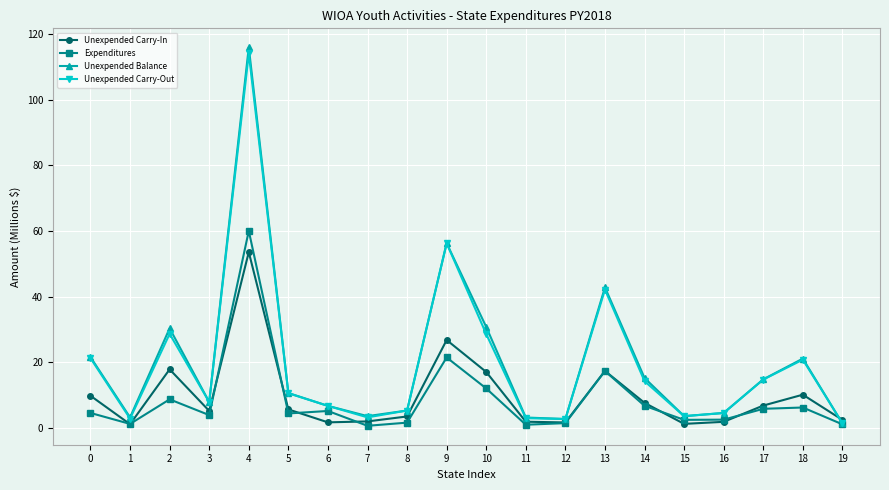

At which category is the sum across all series the highest?

4